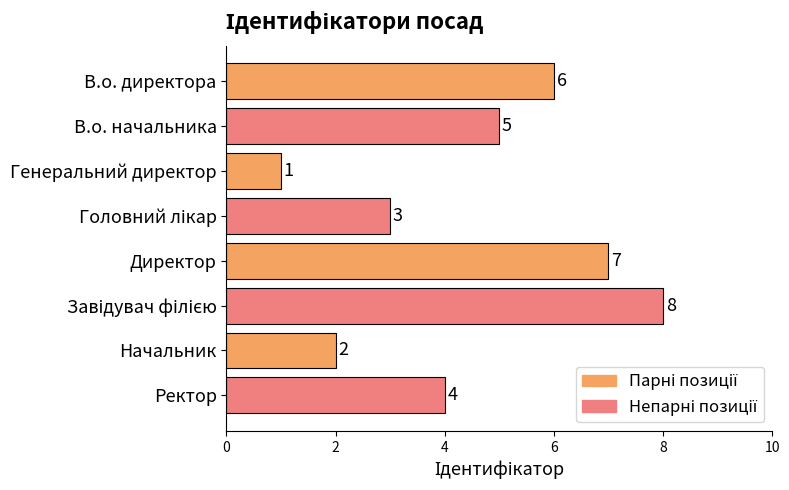

At which label is the value closest to 4?

Ректор